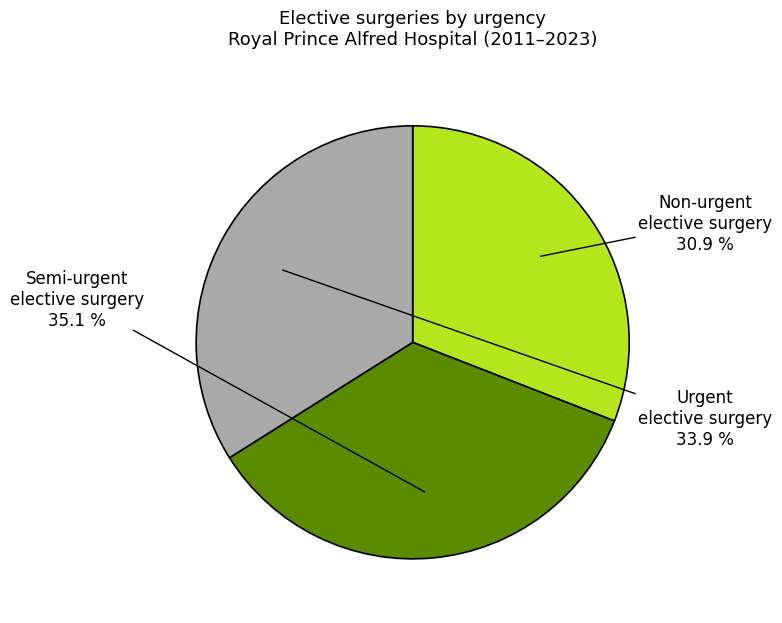

Is there any slice that represents more than half of the pie?

No